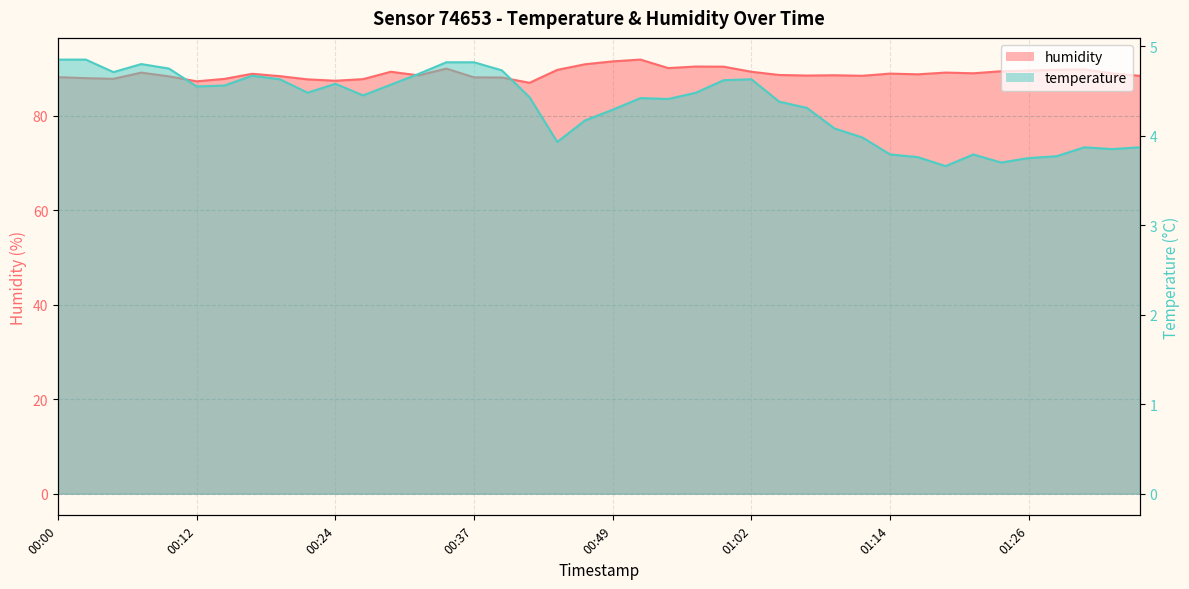

True or false: humidity has a value of 22.2 at 01:31.

False